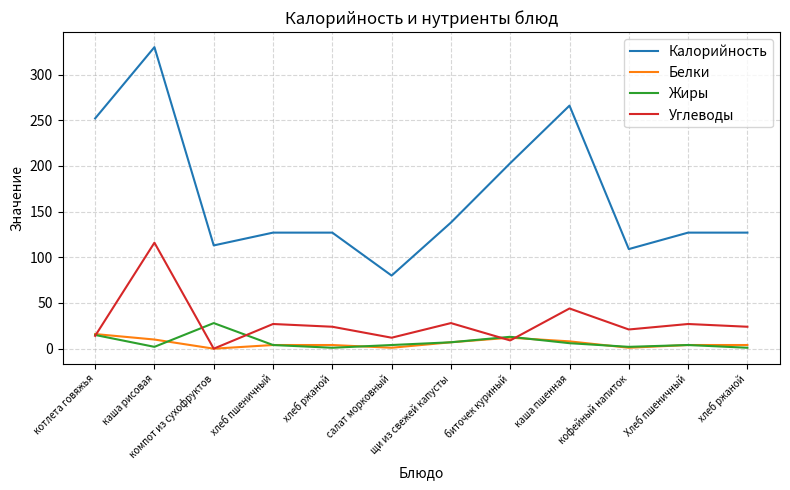

What is the label of the 12th point from the right?

котлета говяжья